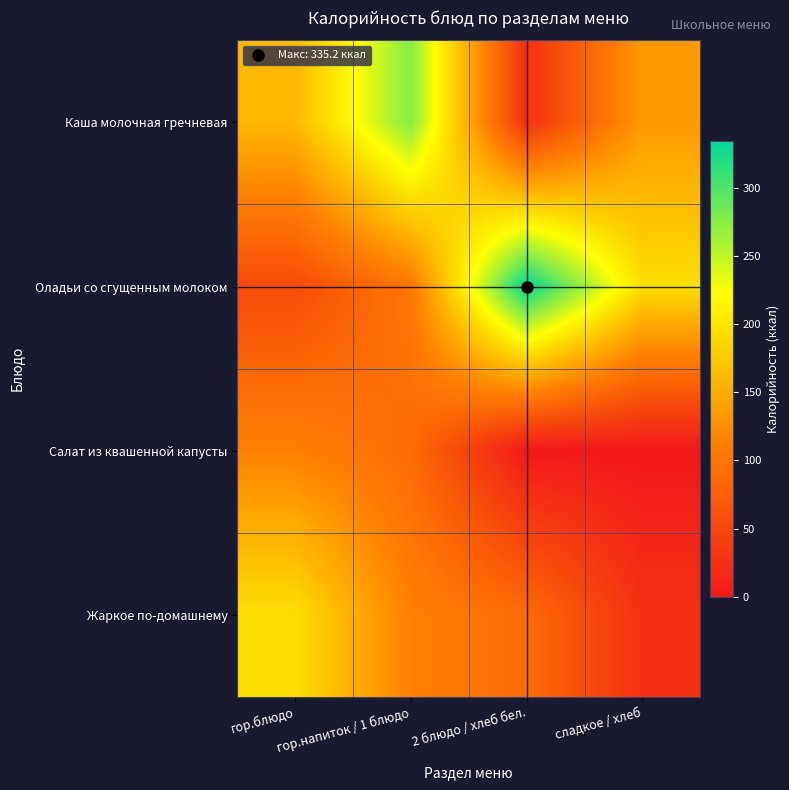

At how many categories does at least one series exceed 265?

2